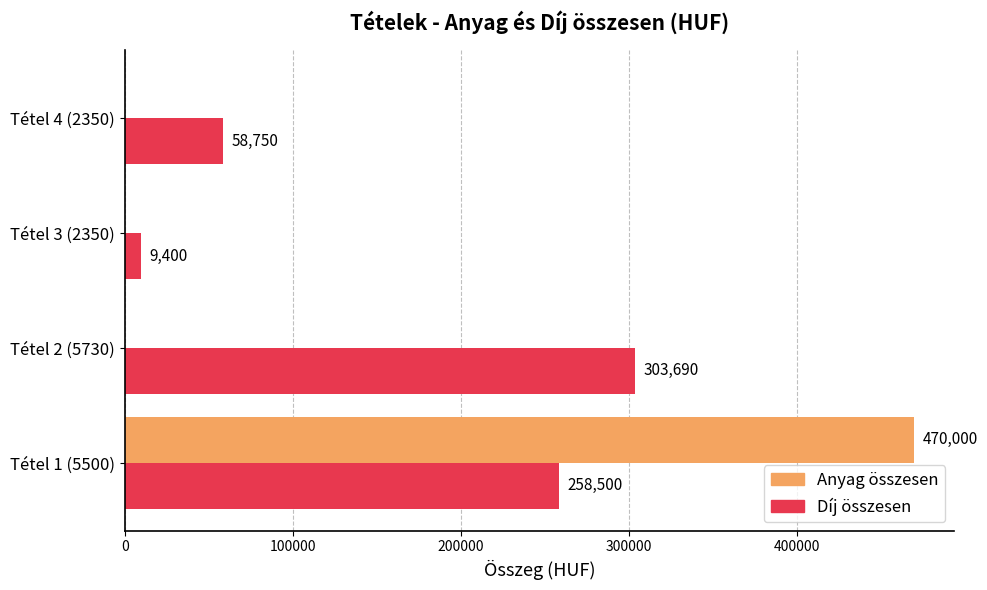

Between Tétel 1 (5500) and Tétel 3 (2350), which series saw the biggest shift?

Anyag összesen